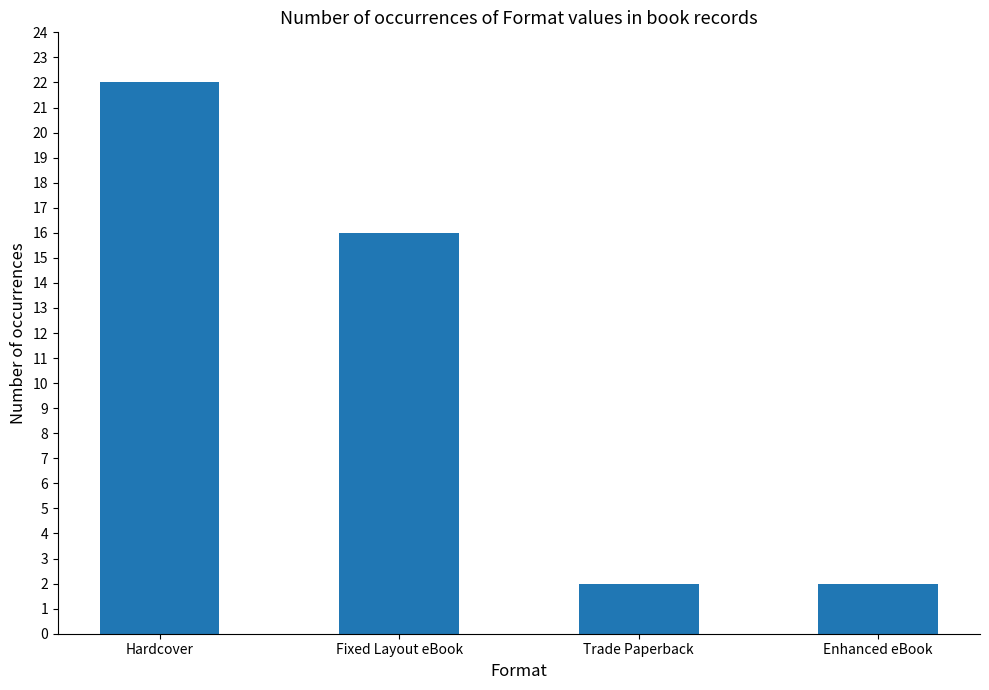

Which has a higher value, Enhanced eBook or Fixed Layout eBook?

Fixed Layout eBook